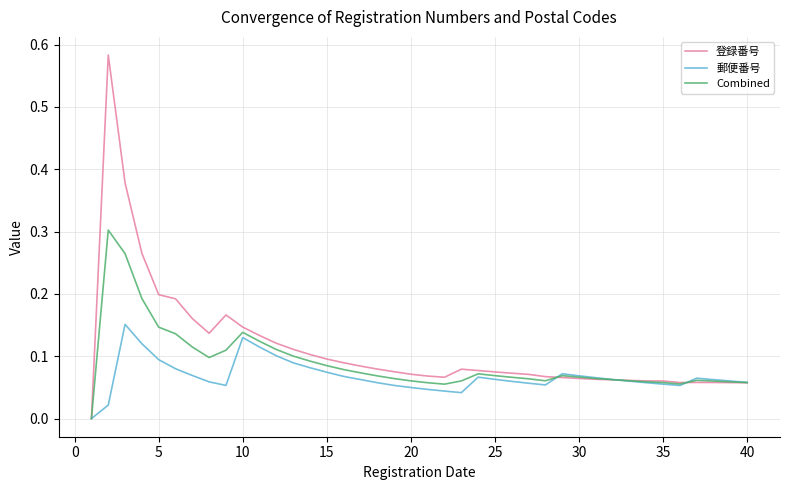

List the series in order of their peak value, lowest first.

郵便番号, Combined, 登録番号